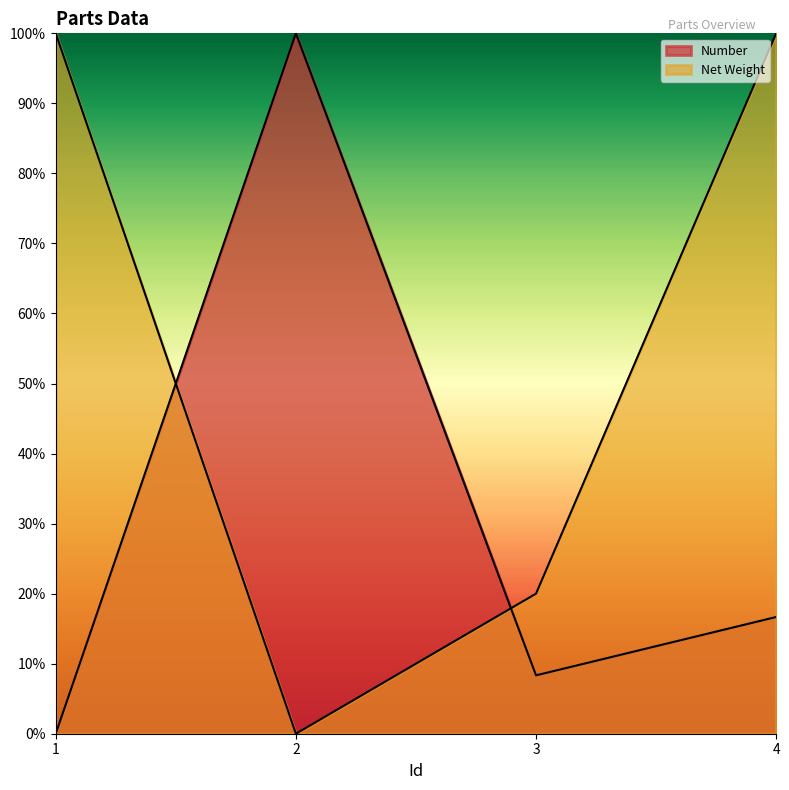

List the series in order of their overall mean, highest first.

Net Weight, Number